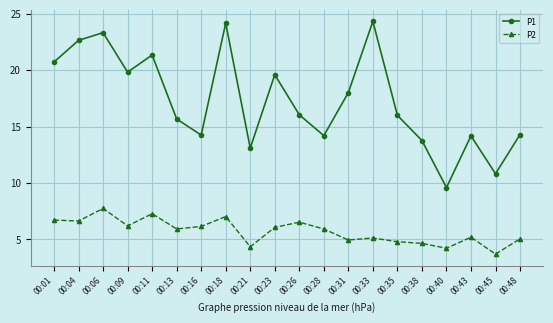

Is it true that P1 equals 10.8 at 00:45?

True